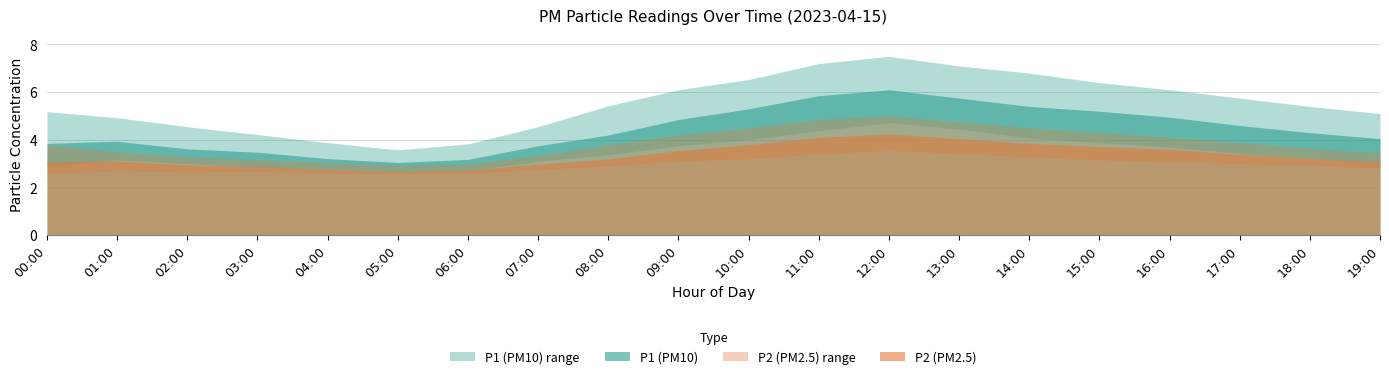

True or false: P1_upper has a value of 4.5 at 02:00.

True